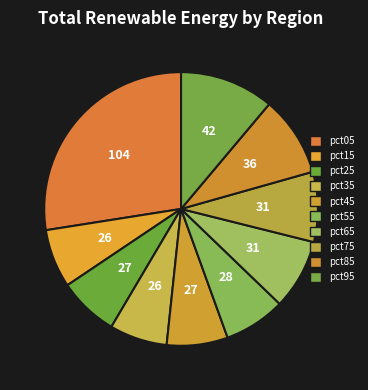

How many slices are in this pie chart?

10